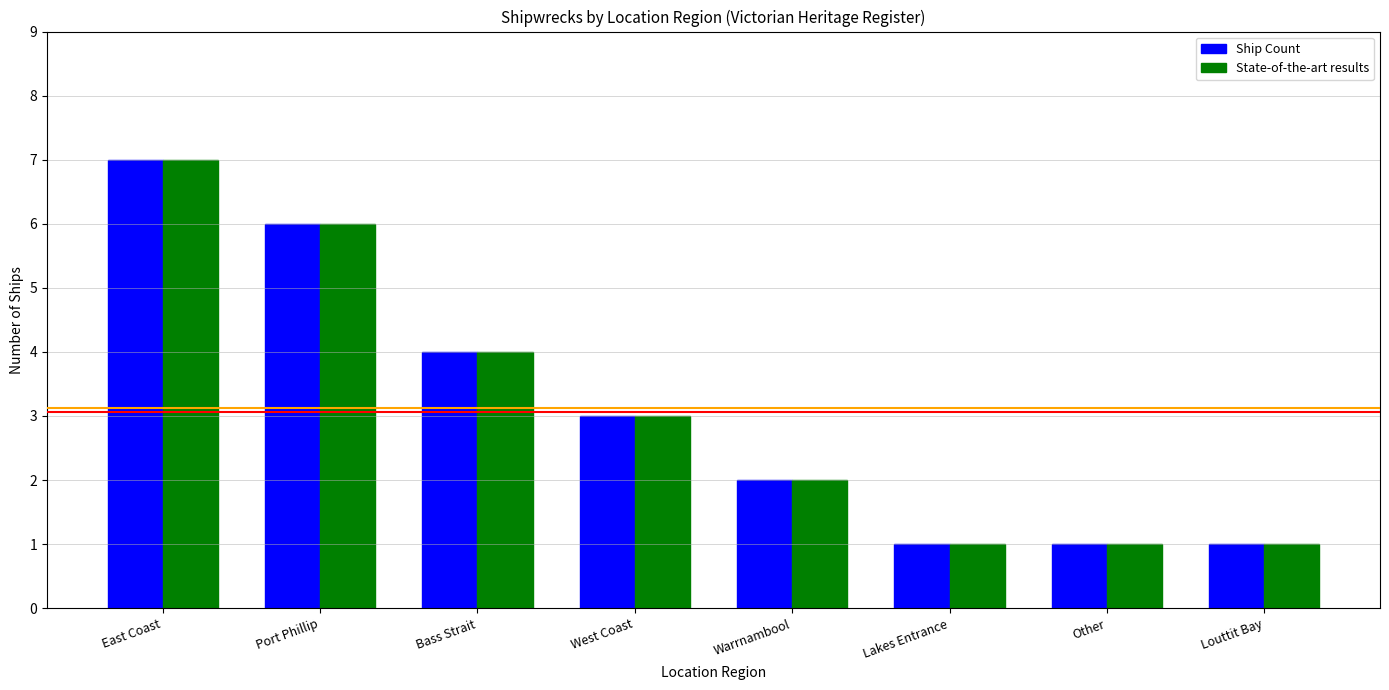

What is the sum of all State-of-the-art results values?

25